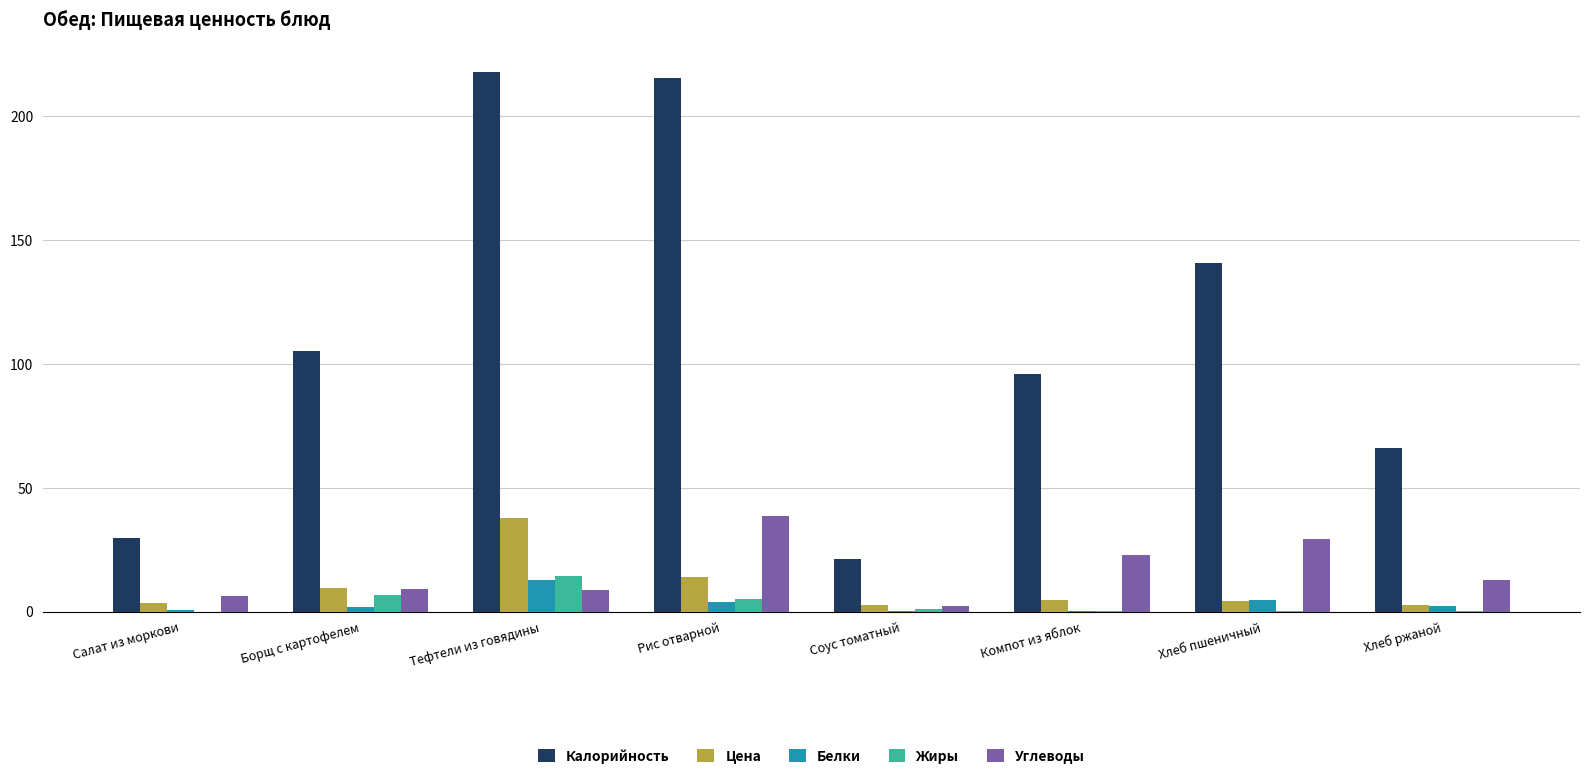

What is the sum of all Углеводы values?

130.8